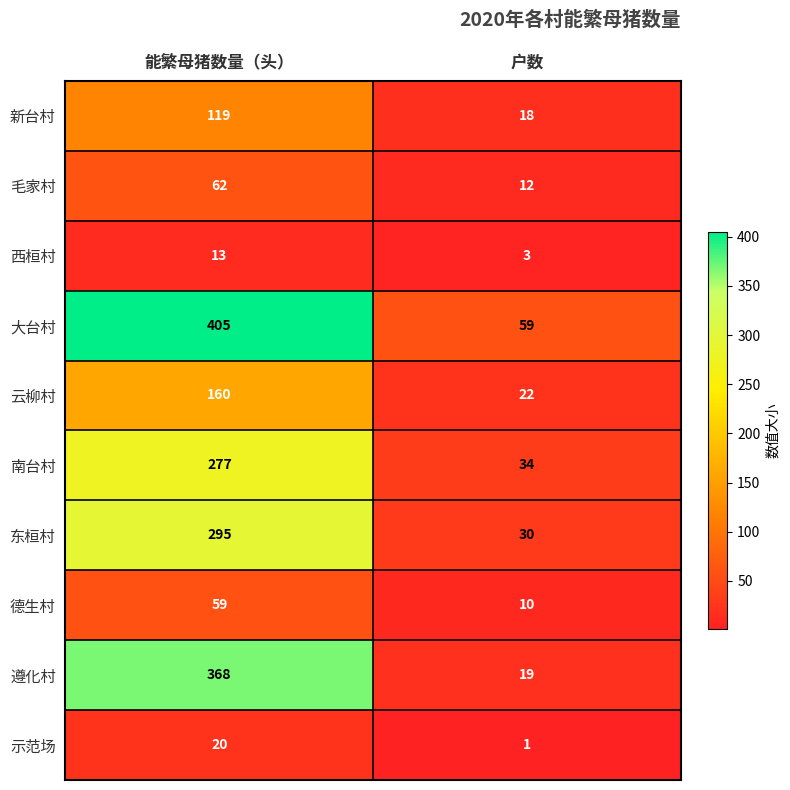

Rank the categories by 德生村 value from lowest to highest.

户数, 能繁母猪数量（头）